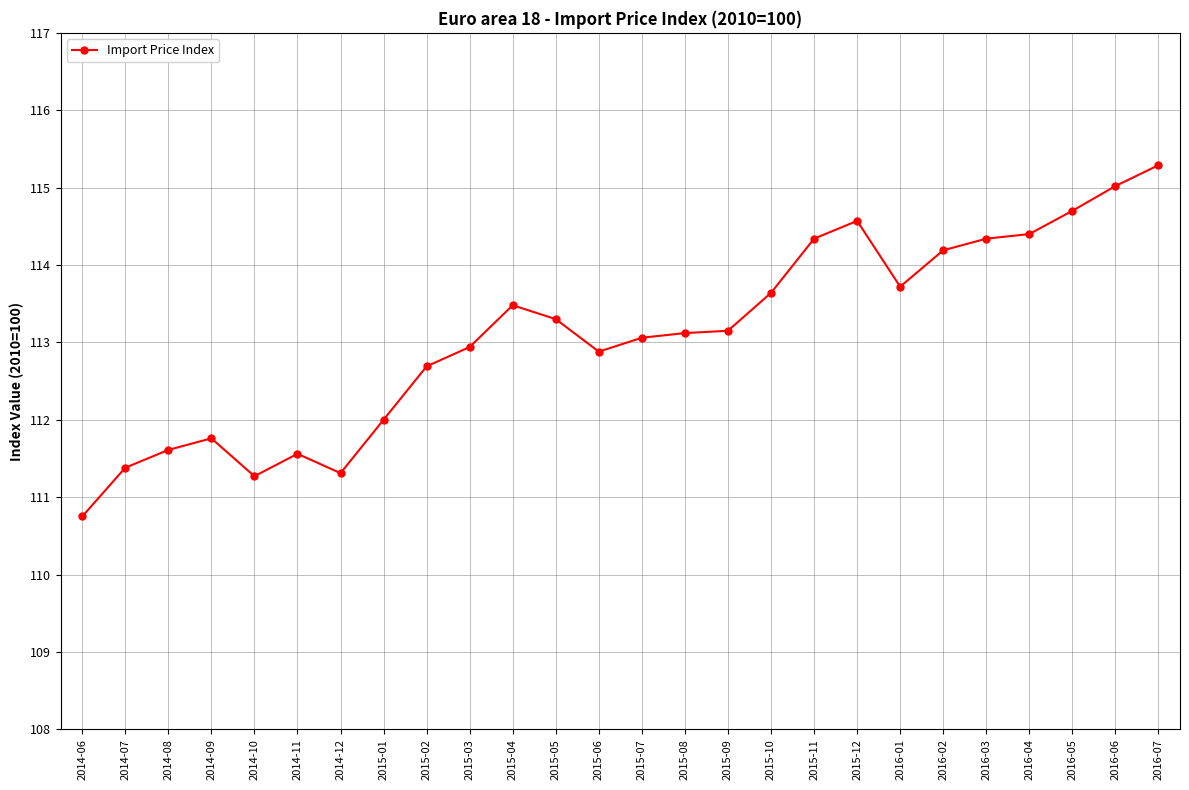

What is the change in value from 2015-07 to 2016-06?

+2.0